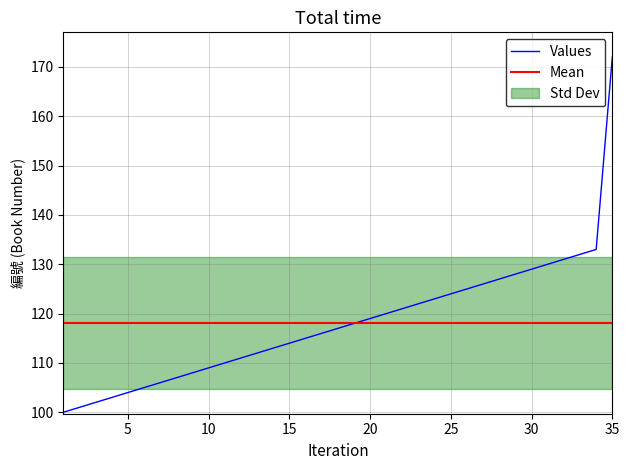

What is the change in value from 21 to 23?

+2